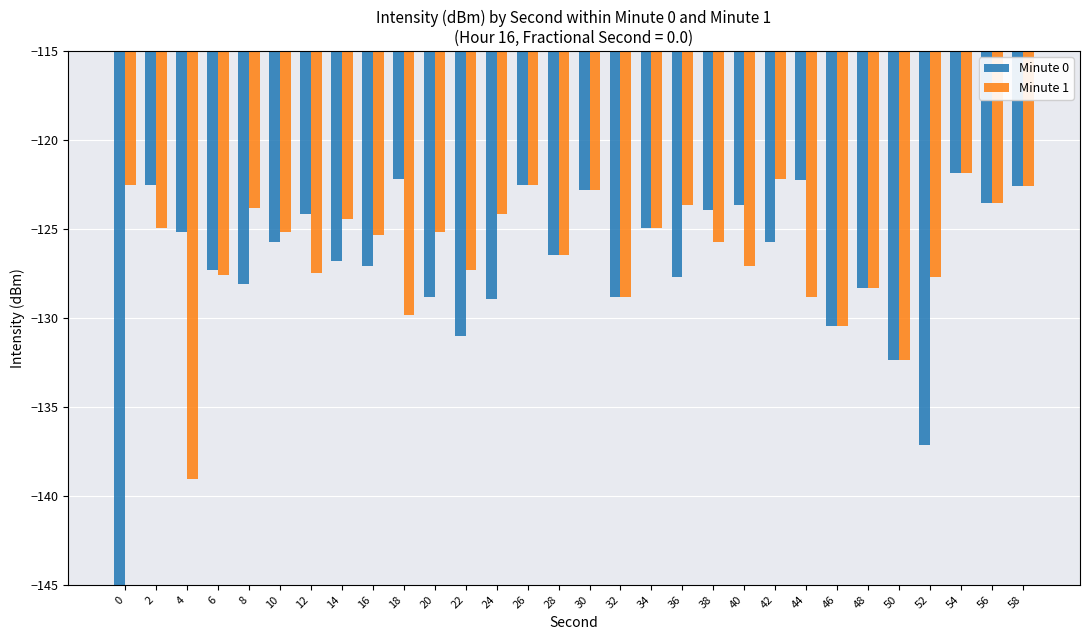

At which label does Minute 0 first exceed -125?

2